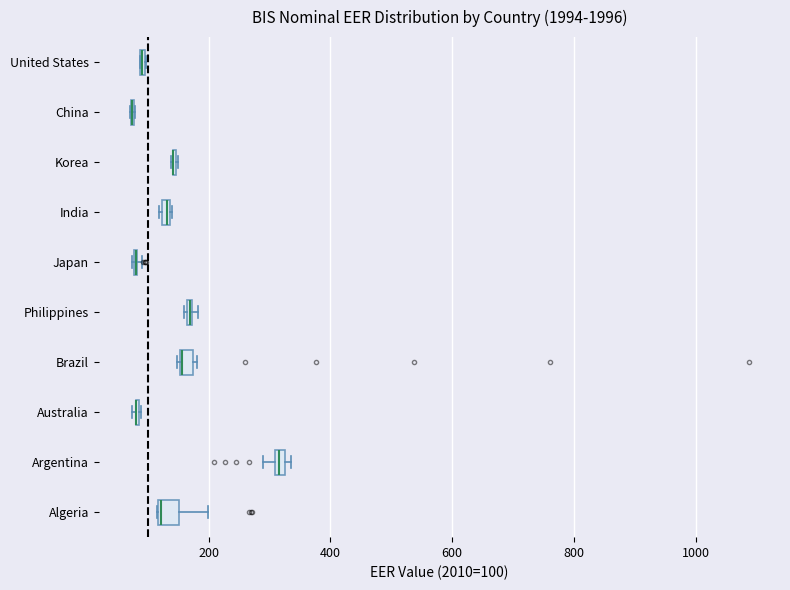

Where is the left edge of the box for United States on the x-axis? The values are not printed on the chart, so give them approximately, as read against the axis.

80